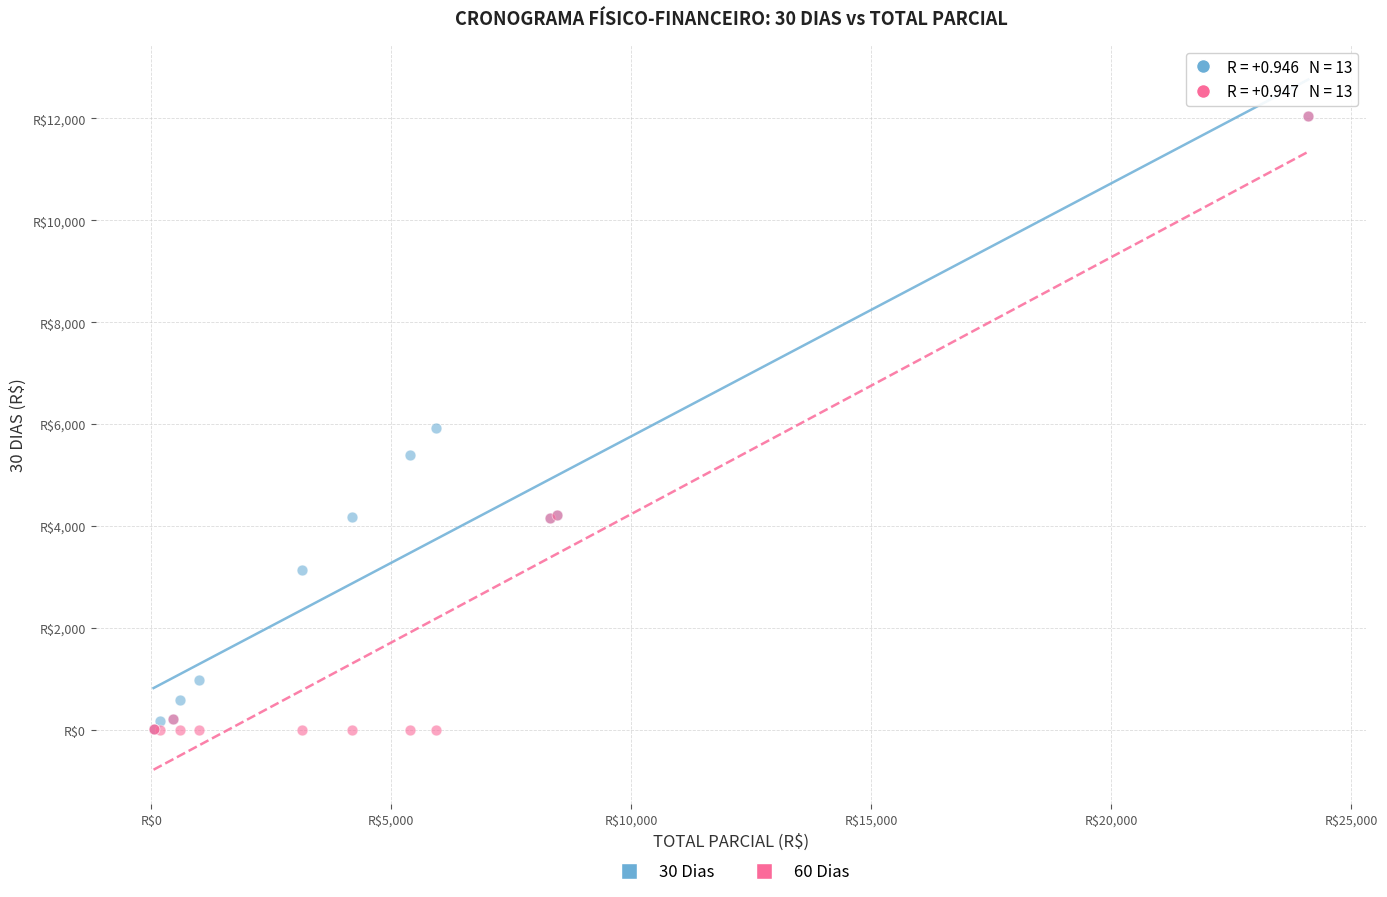

What are all the series names shown in the legend?

30 Dias, 60 Dias